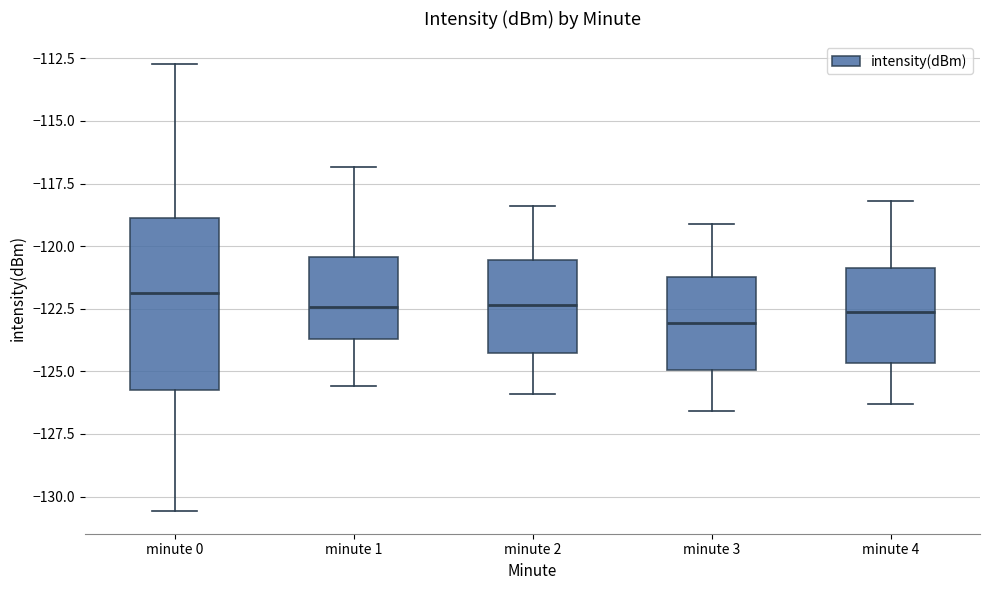

Which box is the tallest, from its lower edge to its upper edge?

minute 0